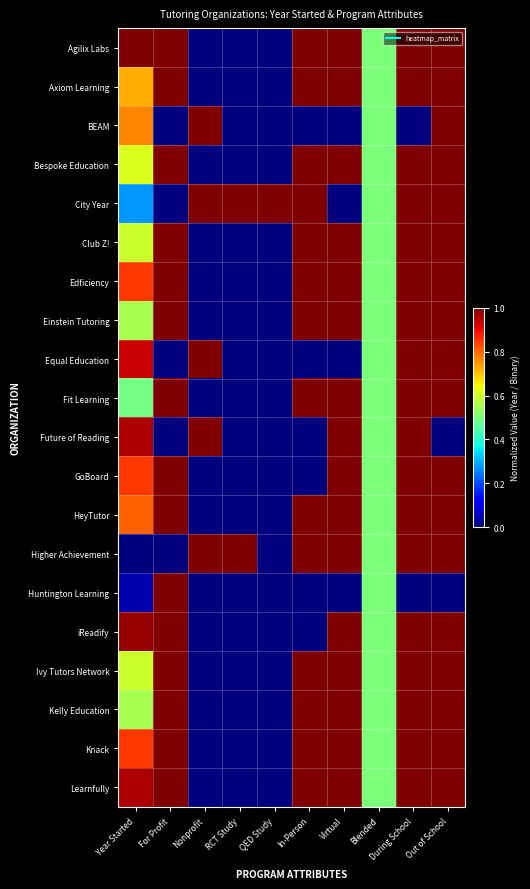

Between RCT Study and During School, which series saw the biggest shift?

Agilix Labs